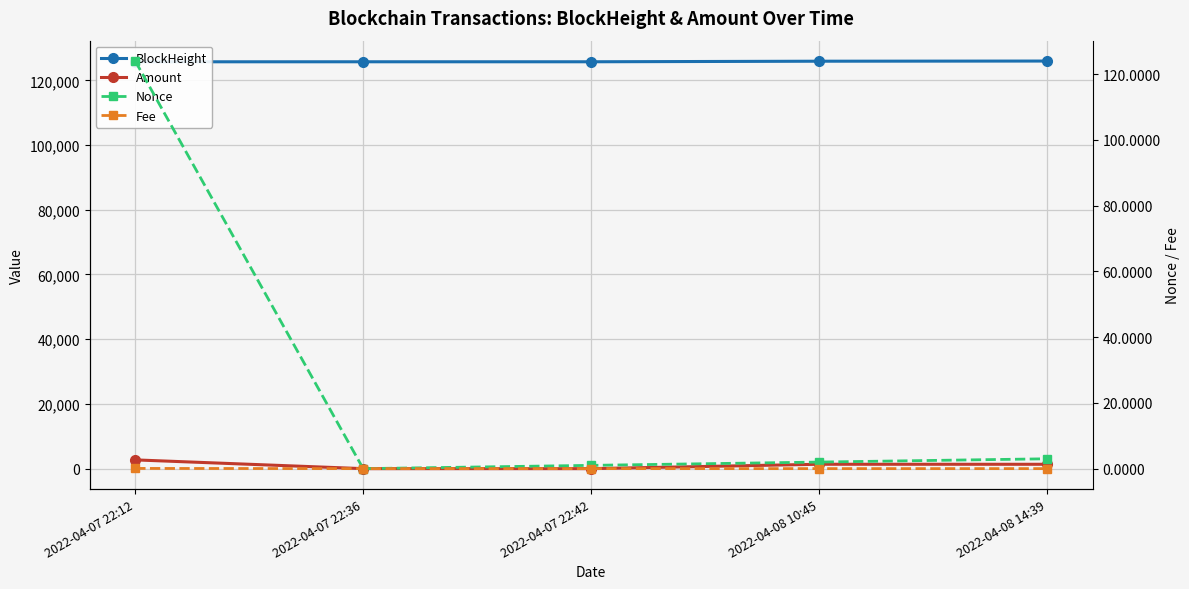

What is the spread (max minus min) of values at 2022-04-08 14:39?

125961.0